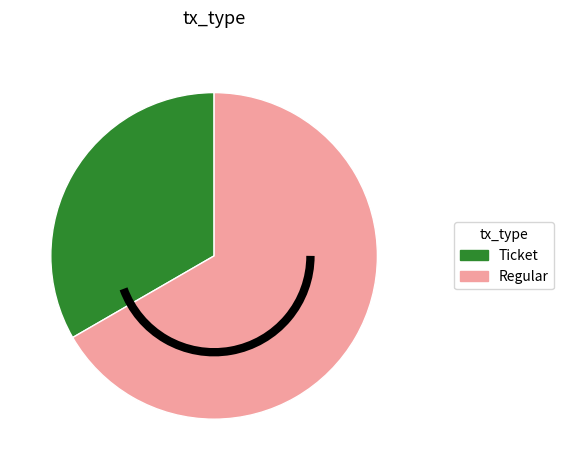

What is the smallest slice in the pie chart?

Ticket